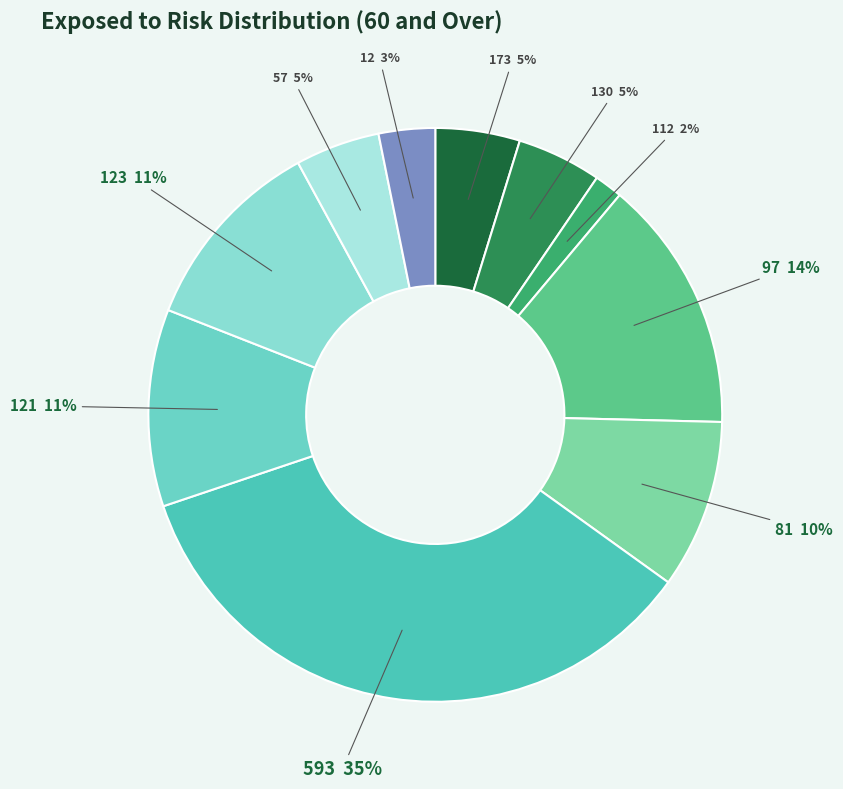

Is there a majority slice in this chart?

No